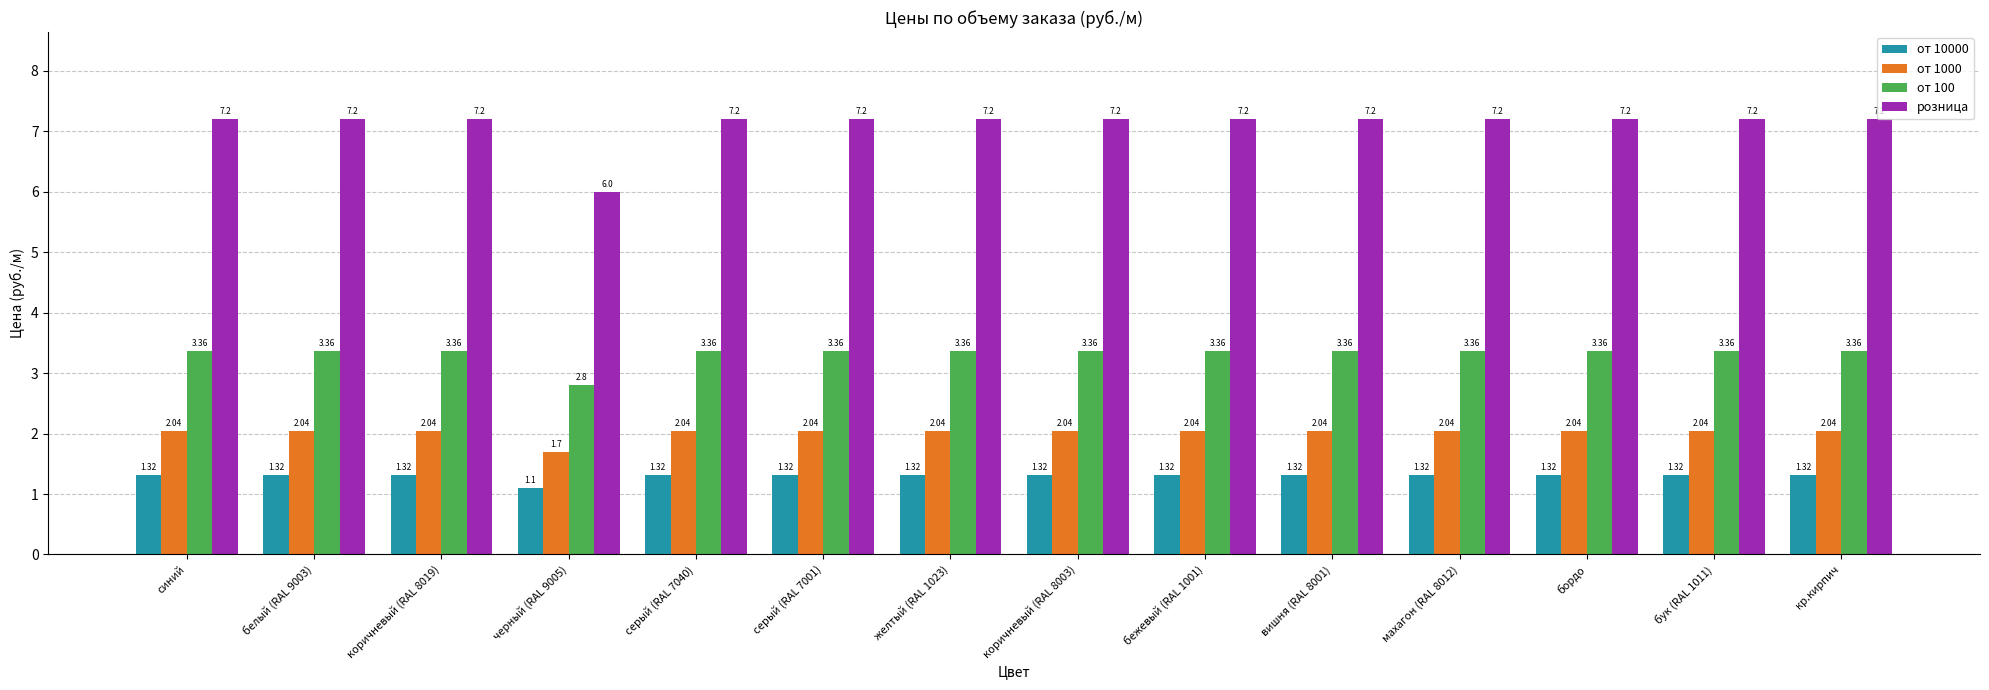

What is the spread (max minus min) of values at серый (RAL 7001)?

5.9